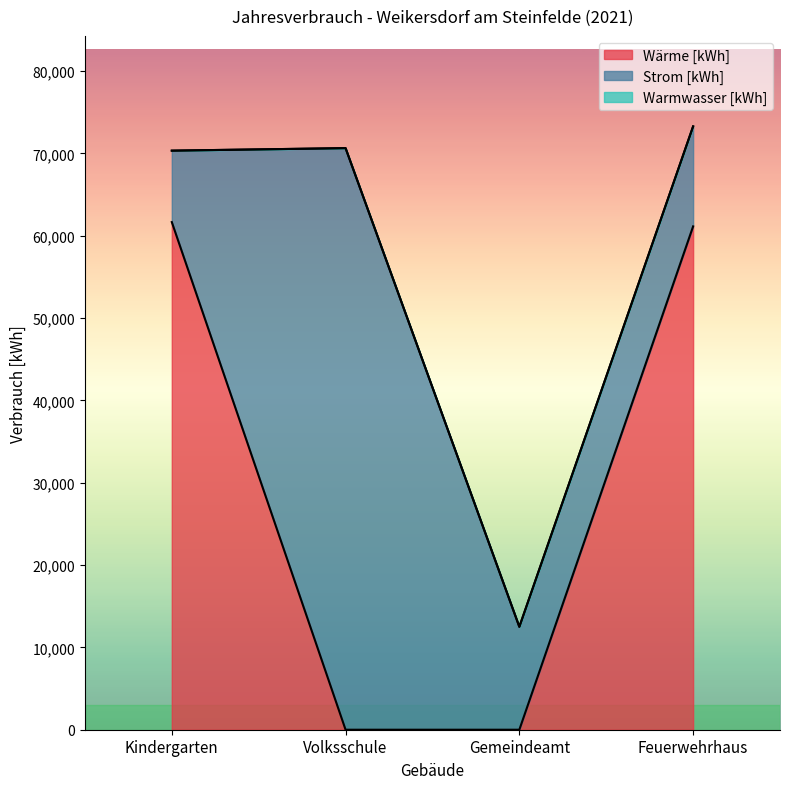

Between Volksschule and Gemeindeamt, which series saw the biggest shift?

Strom [kWh]